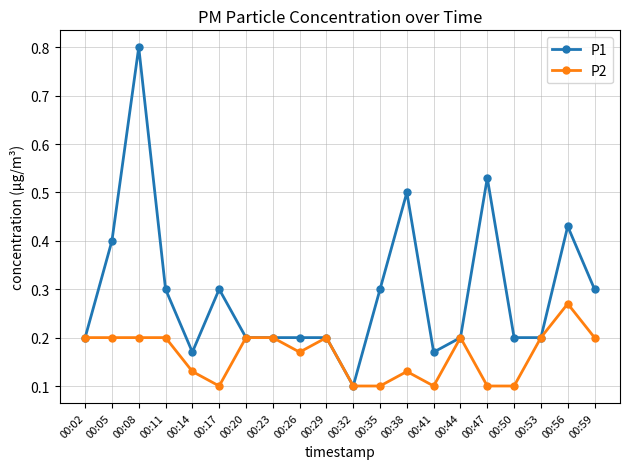

What is the greatest value displayed?

0.8